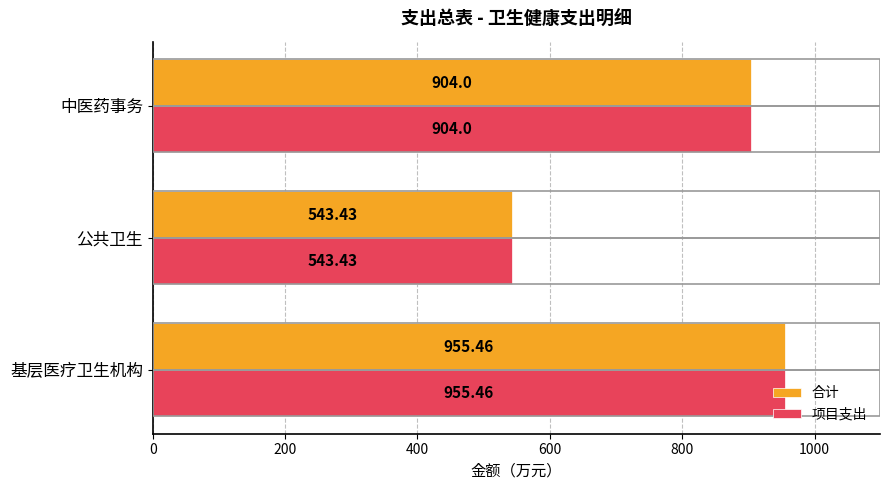

List the labels in order of 合计 value, smallest first.

公共卫生, 中医药事务, 基层医疗卫生机构